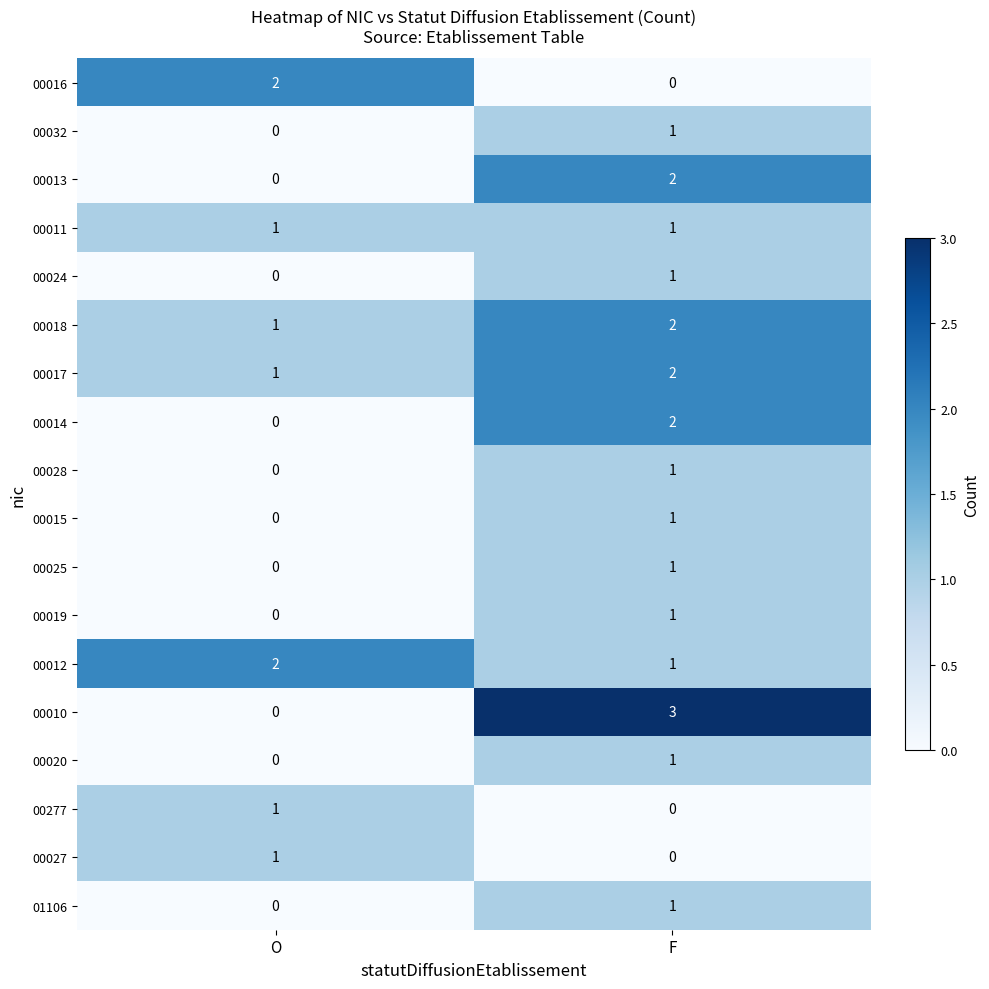

Where is 00020 nearest to the value 0?

O